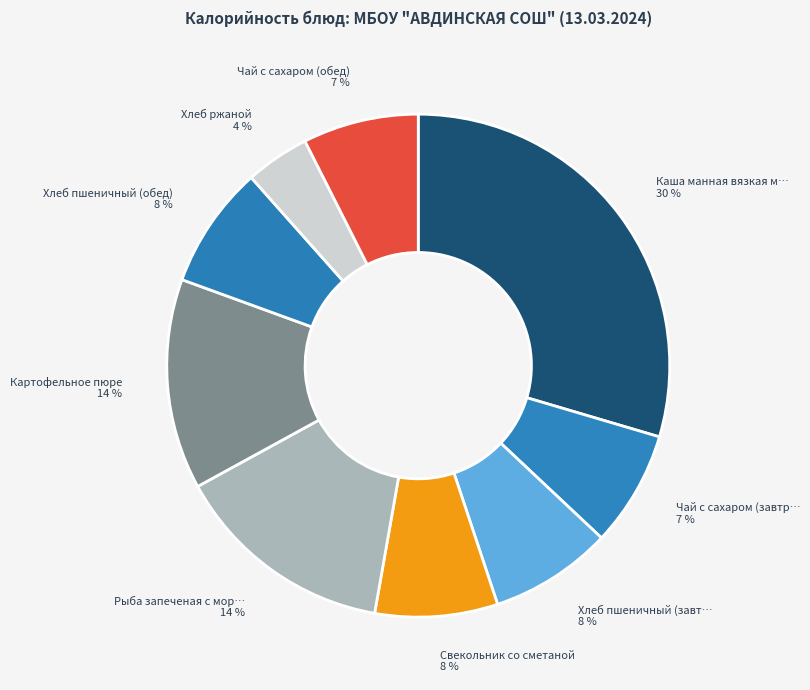

Which category has the smallest portion of the pie?

Хлеб ржаной